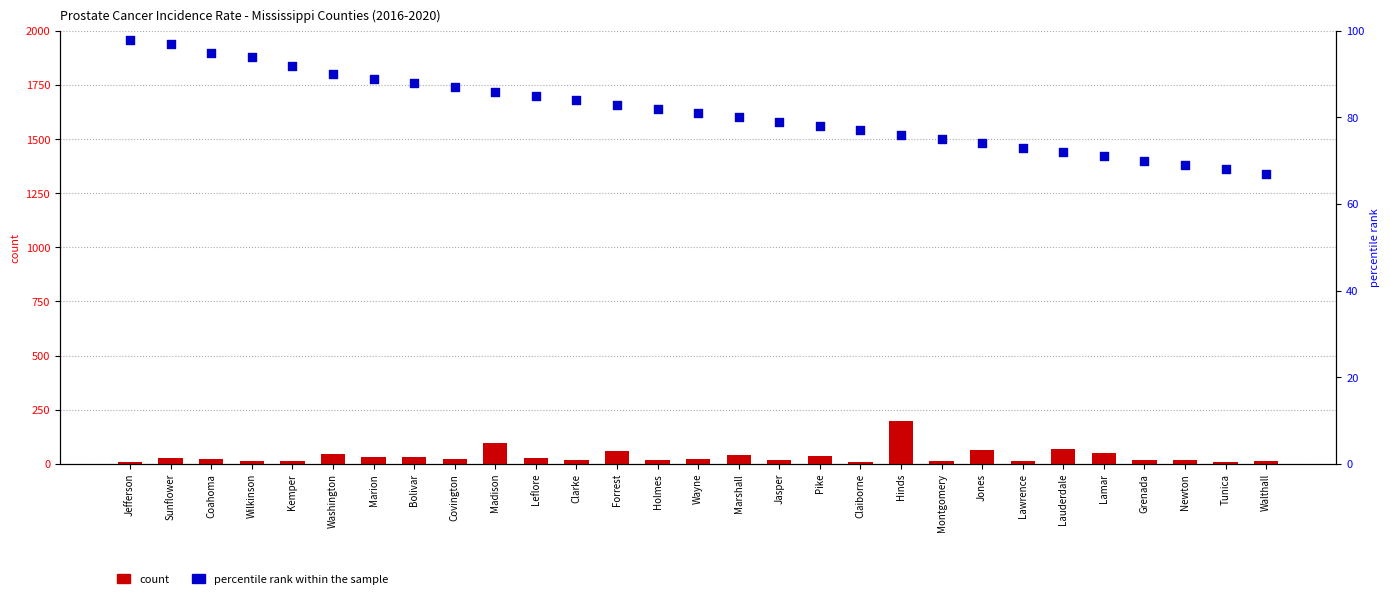

Is the value of percentile rank within the sample at Lawrence greater than the value of count at Bolivar?

Yes